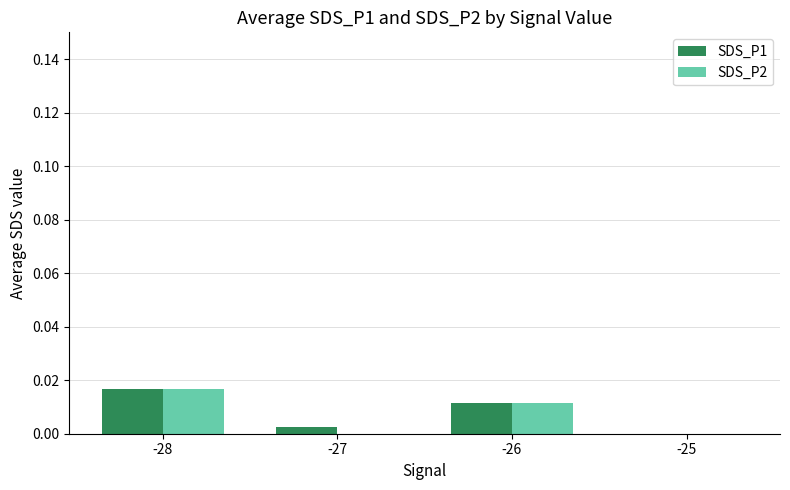

What are all the series names shown in the legend?

SDS_P1, SDS_P2